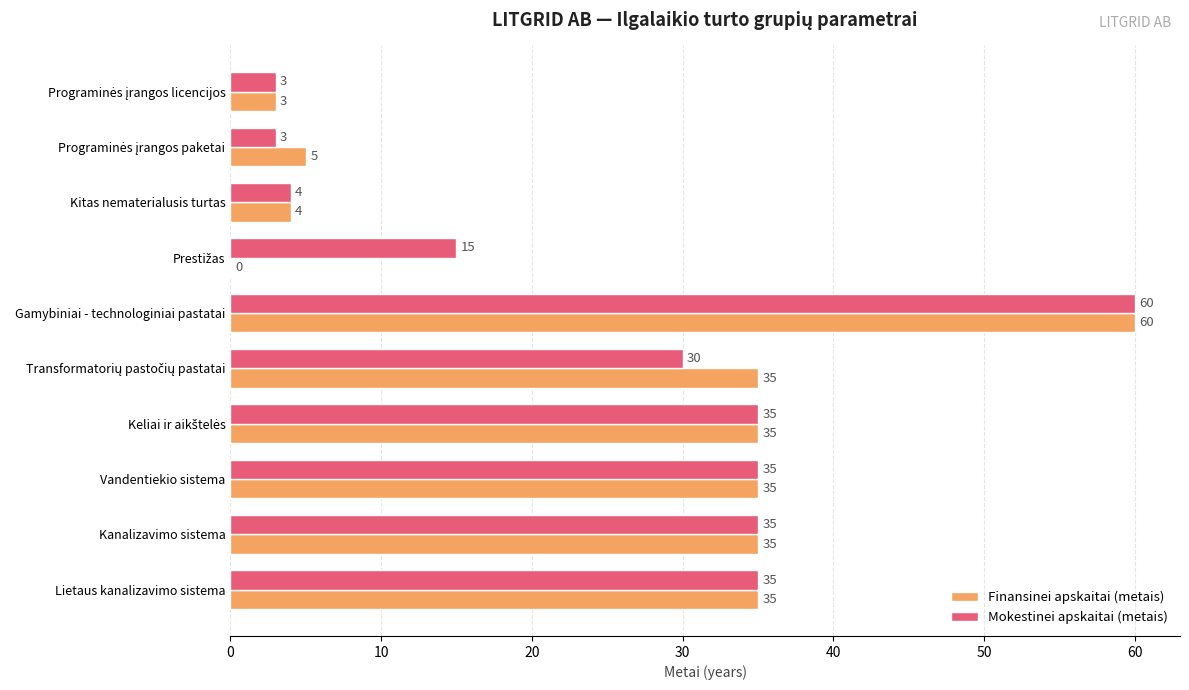

The value of Finansinei apskaitai (metais) at Kitas nematerialusis turtas is 4. True or false?

True